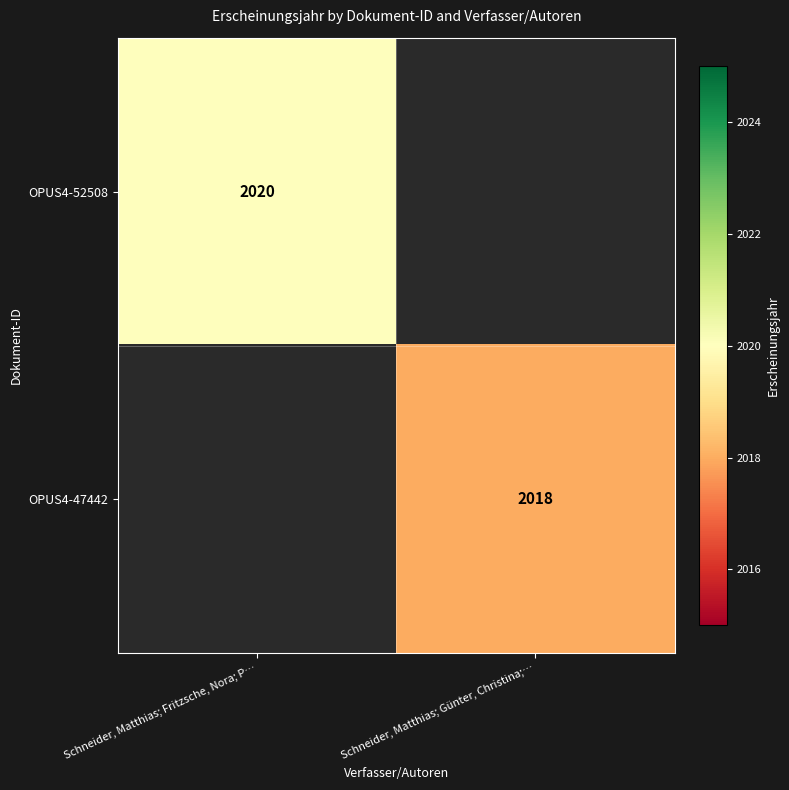

The OPUS4-52508 series shows 2020 at Schneider, Matthias; Fritzsche, Nora; P…. True or false?

True